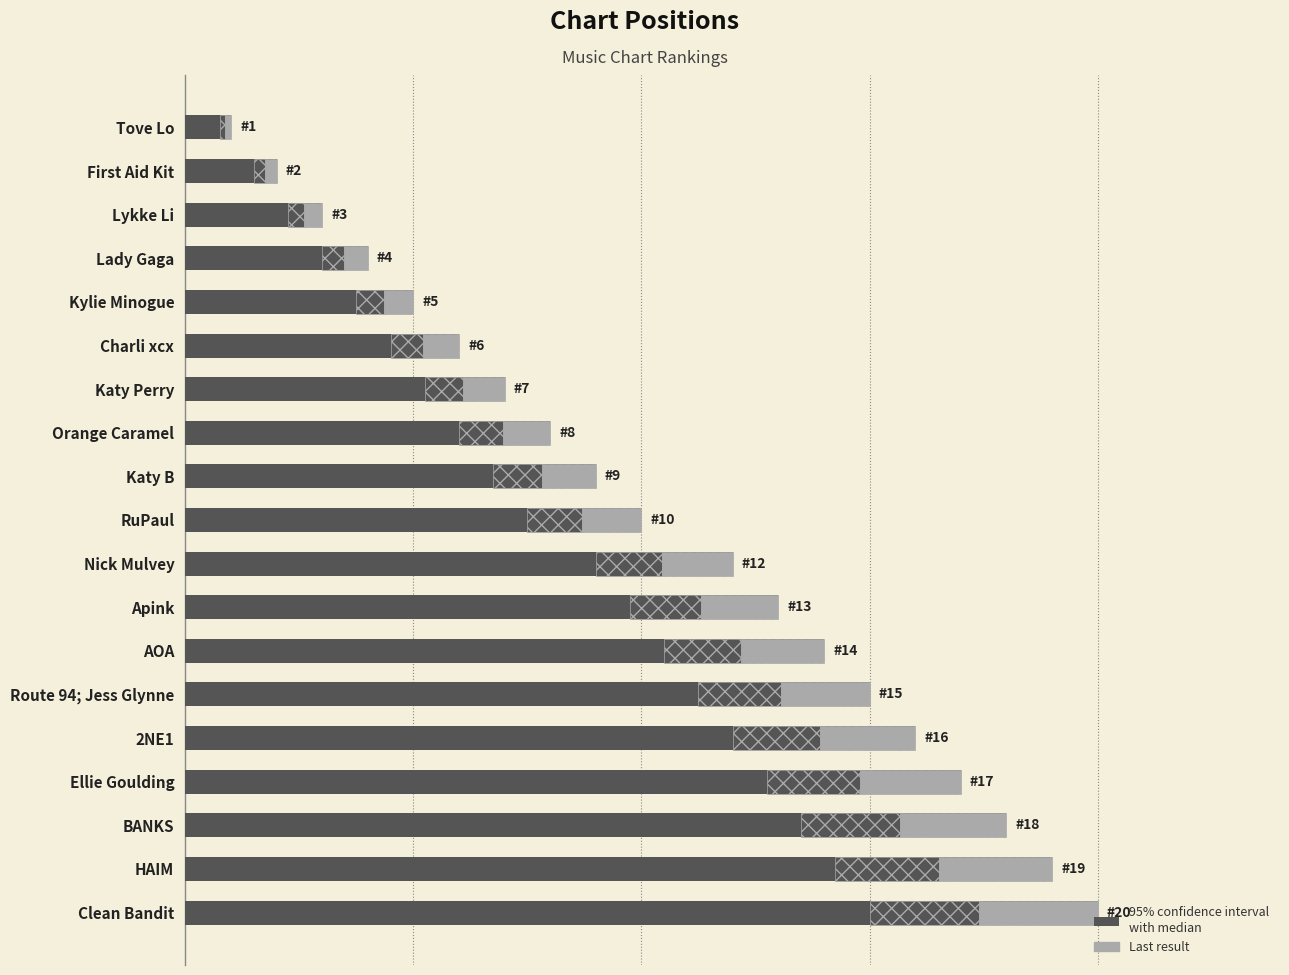

How many values exceed 10?

9